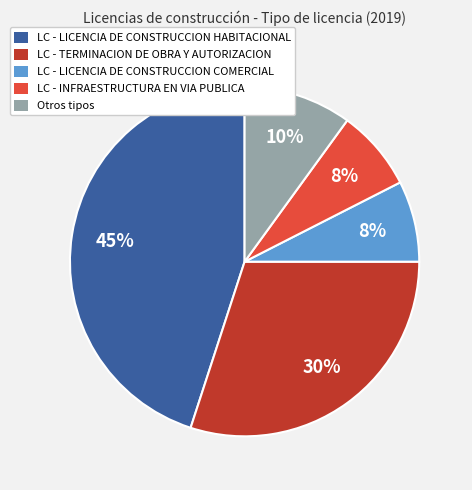

Is there a majority slice in this chart?

No